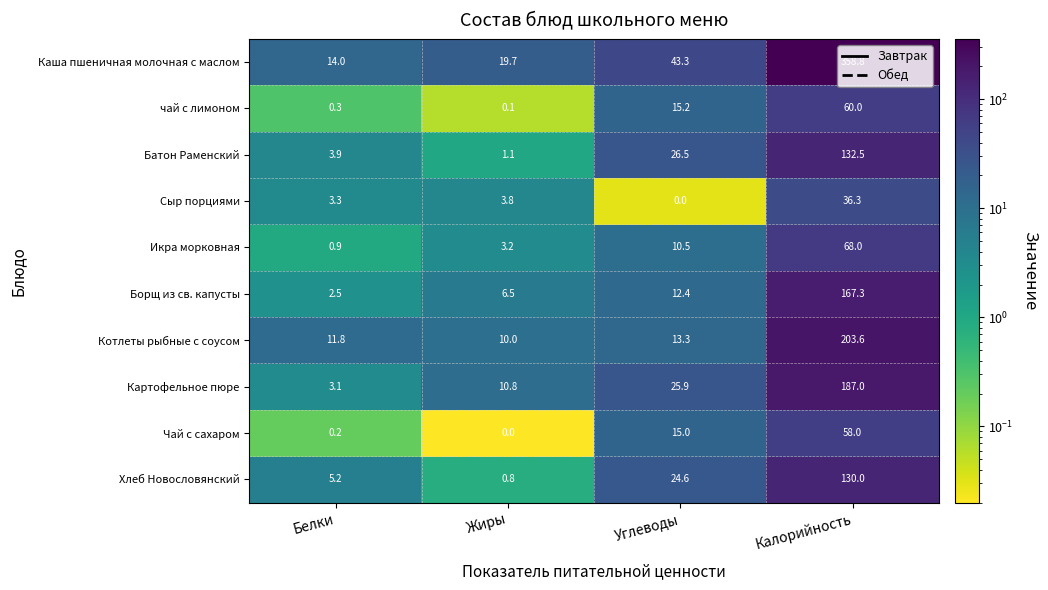

Is it true that Батон Раменский equals 26.5 at Углеводы?

True